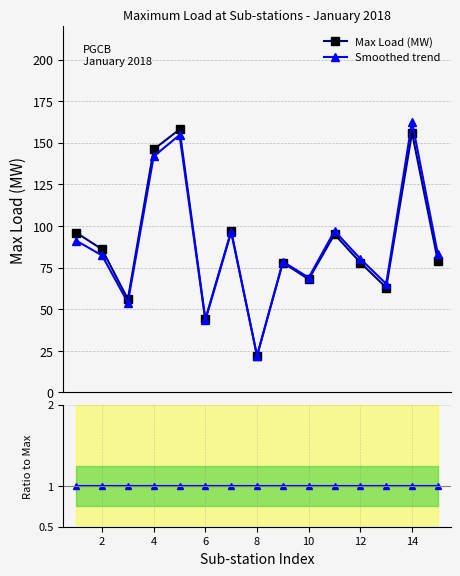

What is the lowest value of the Smoothed trend series?

22.0